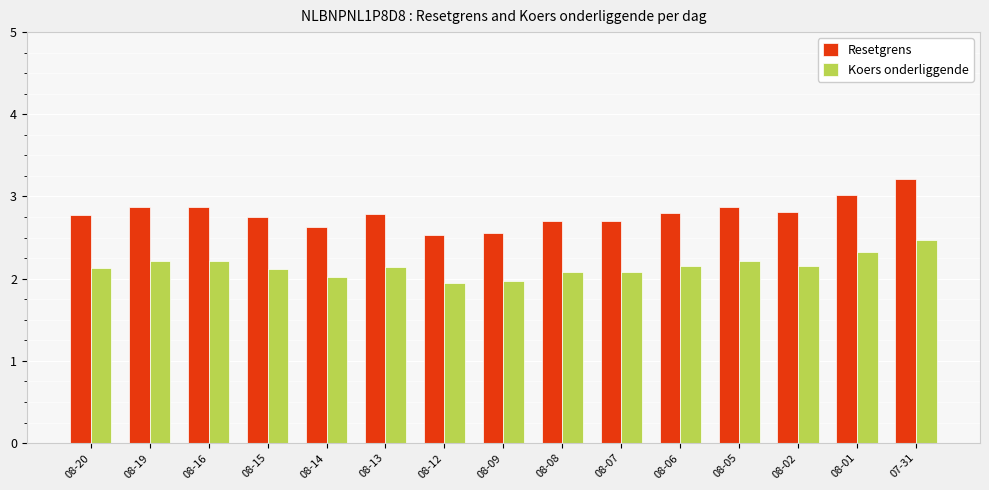

What is the value of the Koers onderliggende bar at the 15th from the left?

2.5